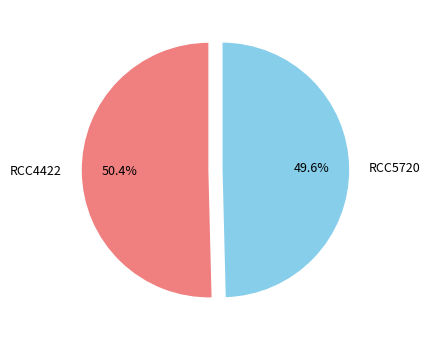

The RCC5720 slice represents 50% of the pie. True or false?

True